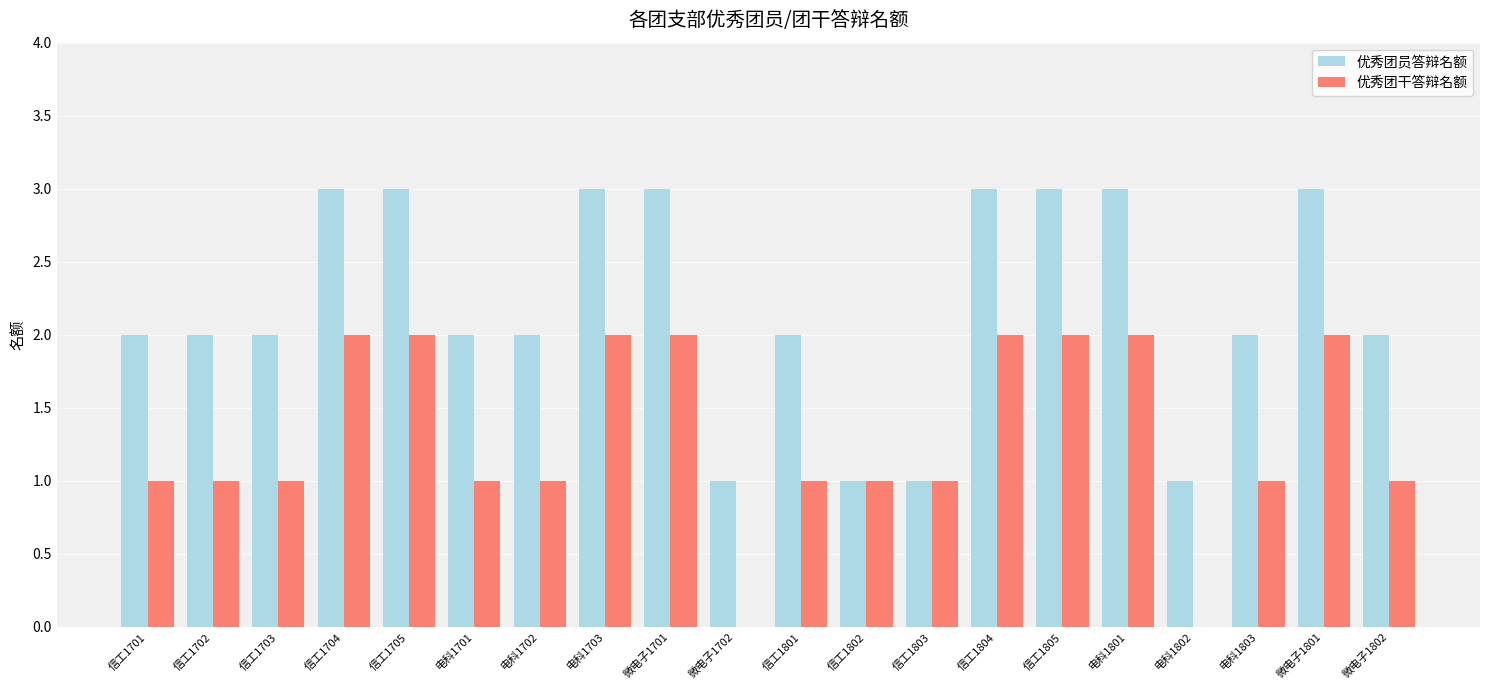

What is the maximum value shown in the chart?

3